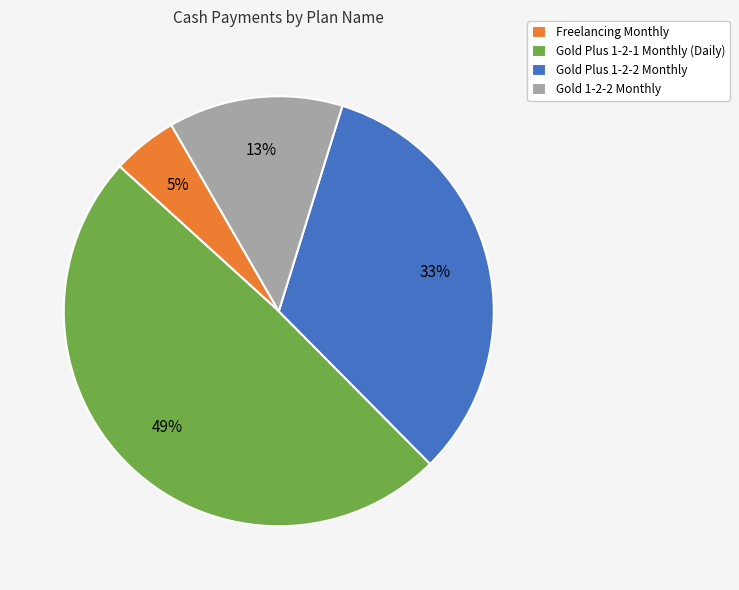

To the nearest percent, what is the difference between the Freelancing Monthly and Gold Plus 1-2-1 Monthly (Daily) slice percentages?

44%